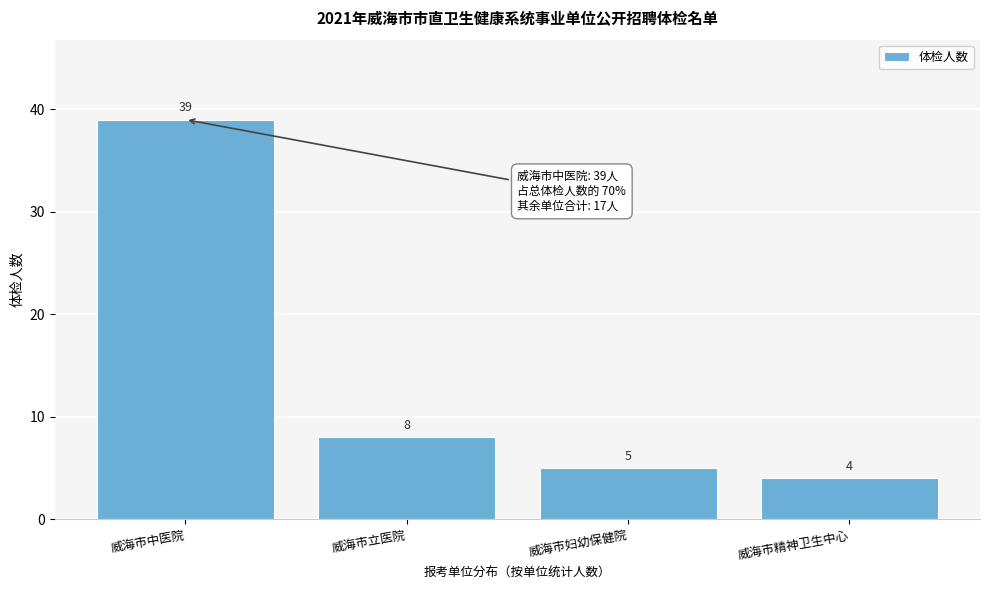

Reading left to right, transcribe all the data shown in this chart.

威海市中医院=39	威海市立医院=8	威海市妇幼保健院=5	威海市精神卫生中心=4